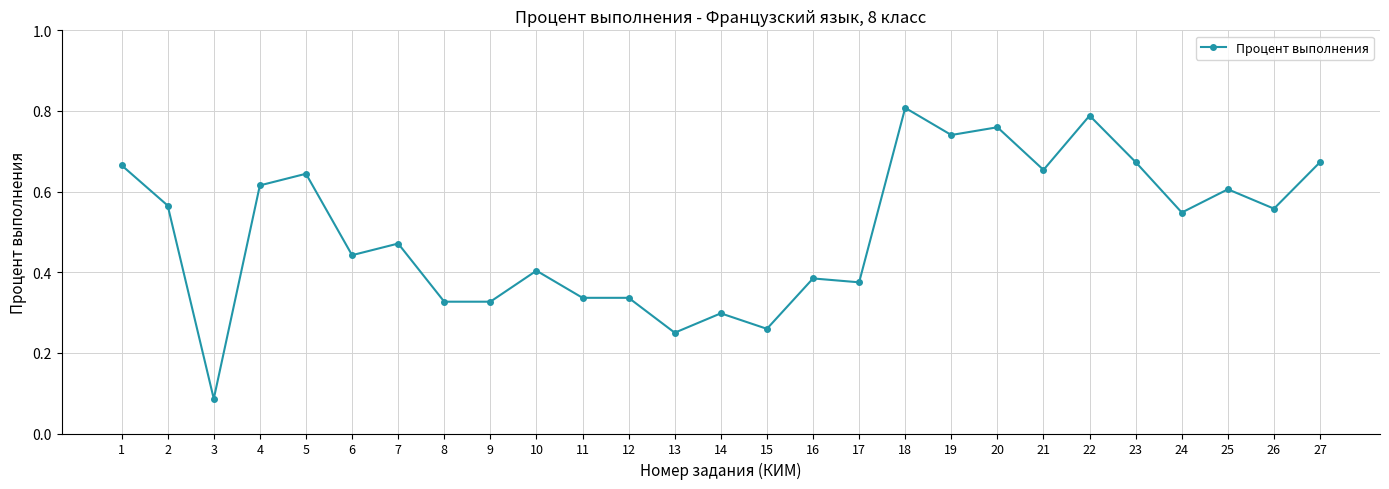

What is the sum of all values?

13.6